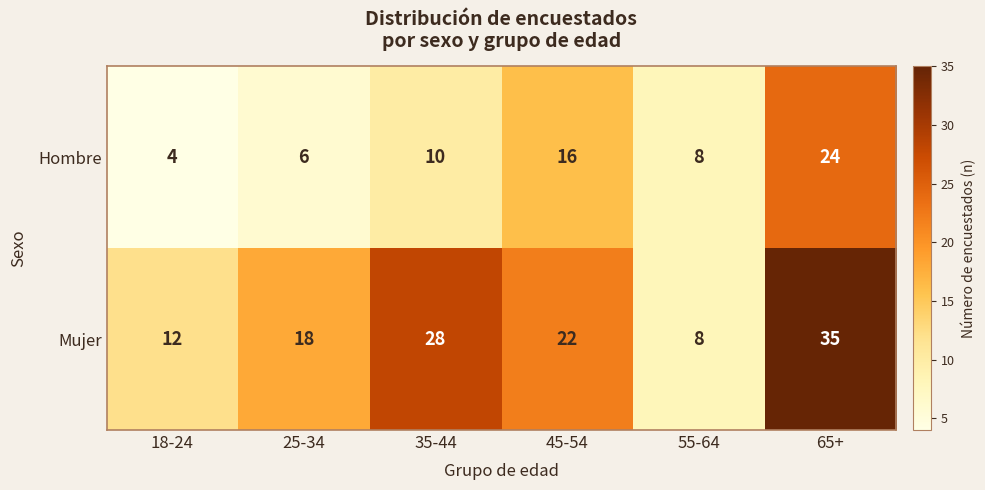

True or false: Mujer has a value of 38 at 35-44.

False